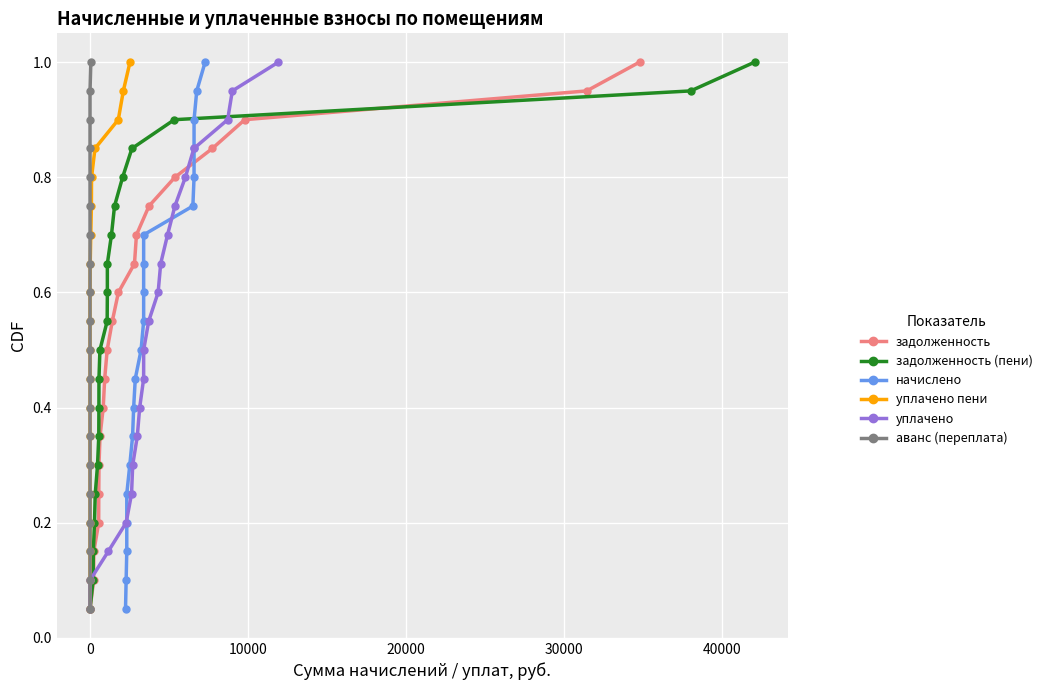

At how many categories does at least one series exceed 0?

20